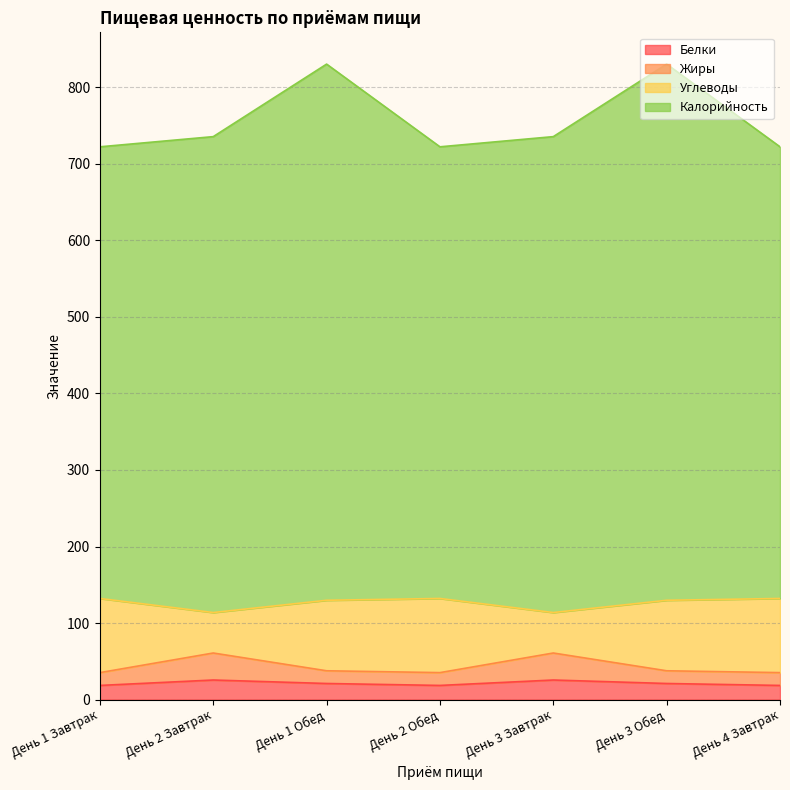

What is the difference between the highest and lowest values at День 1 Обед?

809.3